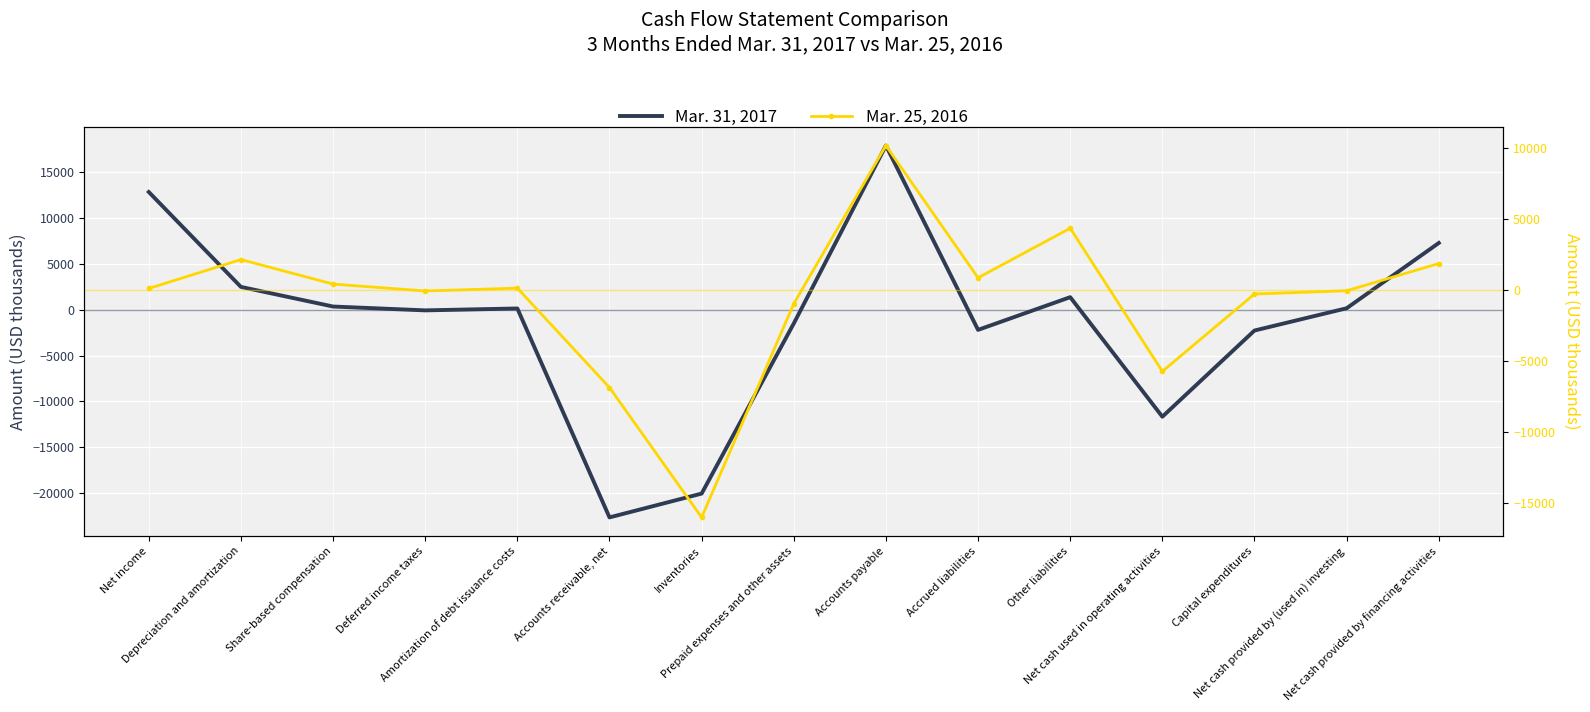

What is the value of the Mar. 25, 2016 point at the 7th from the left?

-15998